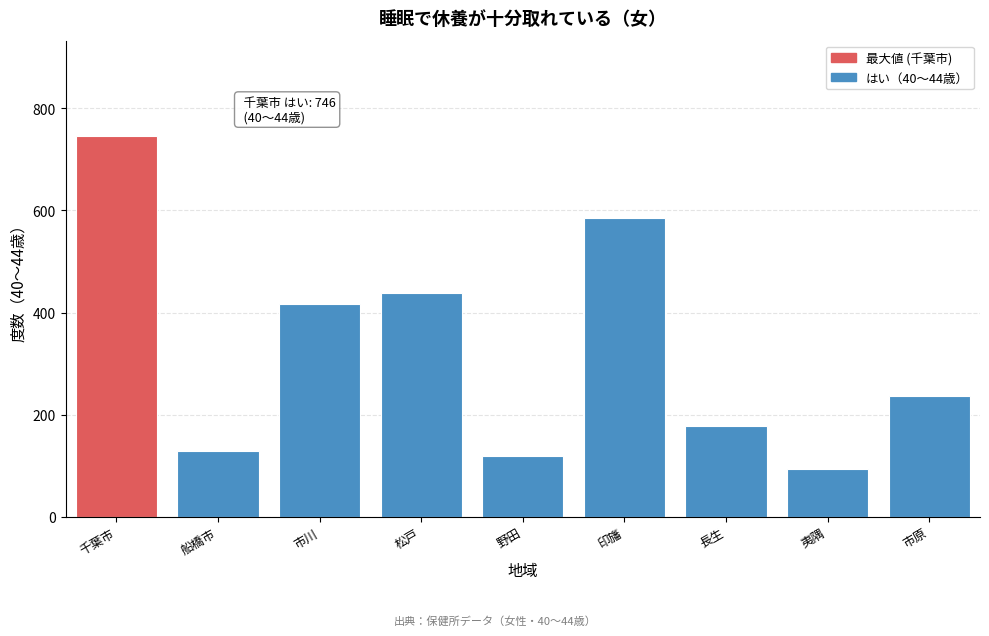

Reading left to right, what are all the values shown in this chart?

746	128	416	438	119	585	177	94	236